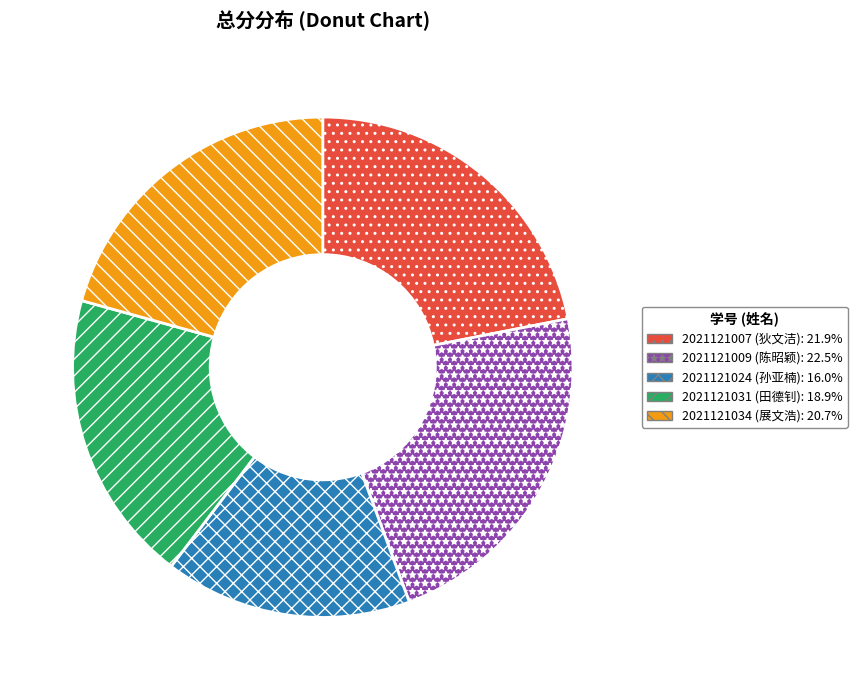

True or false: 2021121034 accounts for 21% of the total.

True